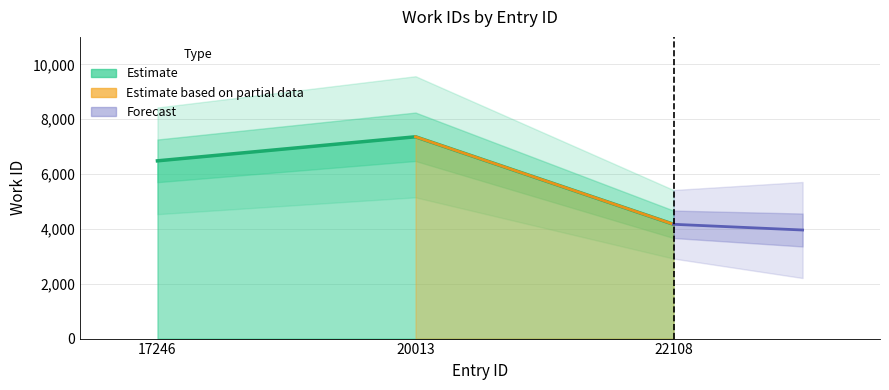

How many data points are less than 6481?

1